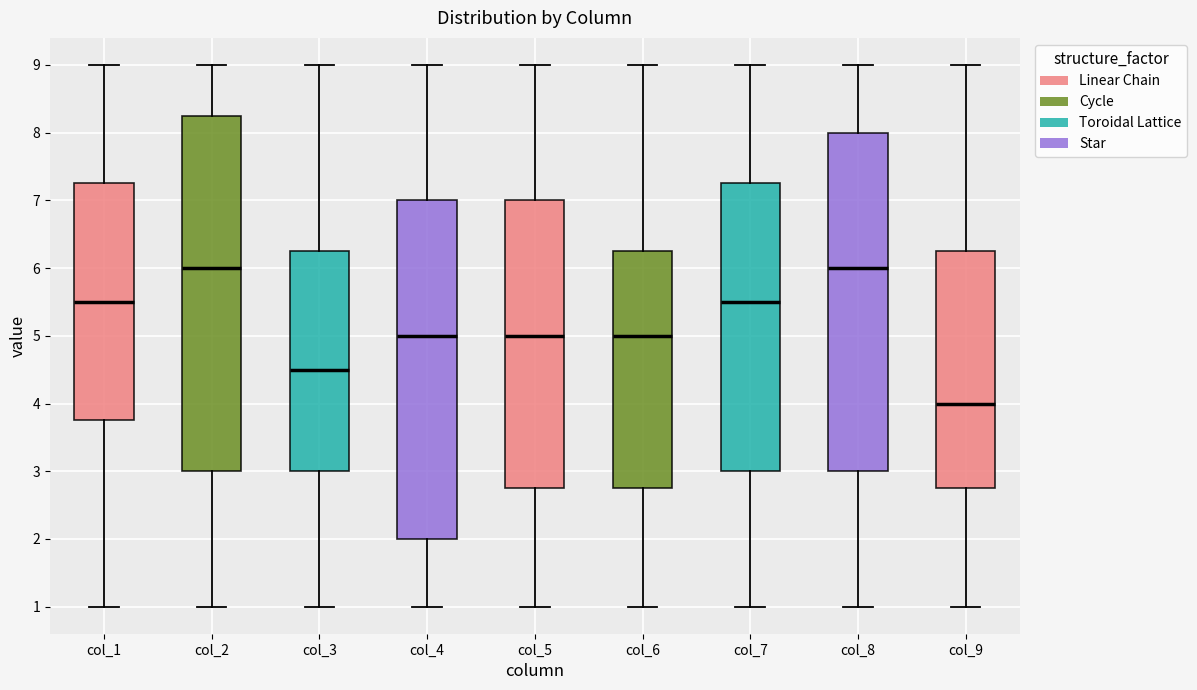

Where does the median line of the box for col_3 sit on the y-axis? The values are not printed on the chart, so give them approximately, as read against the axis.

4.5